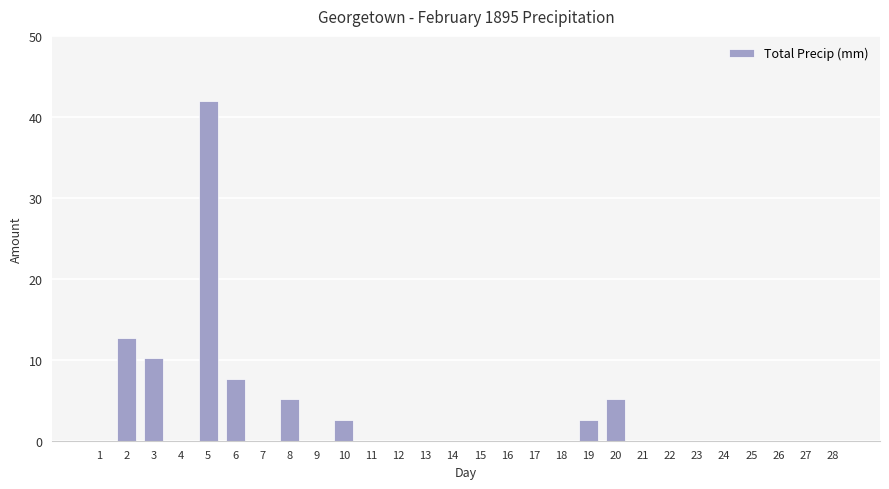

Which has a higher value, 12 or 19?

19